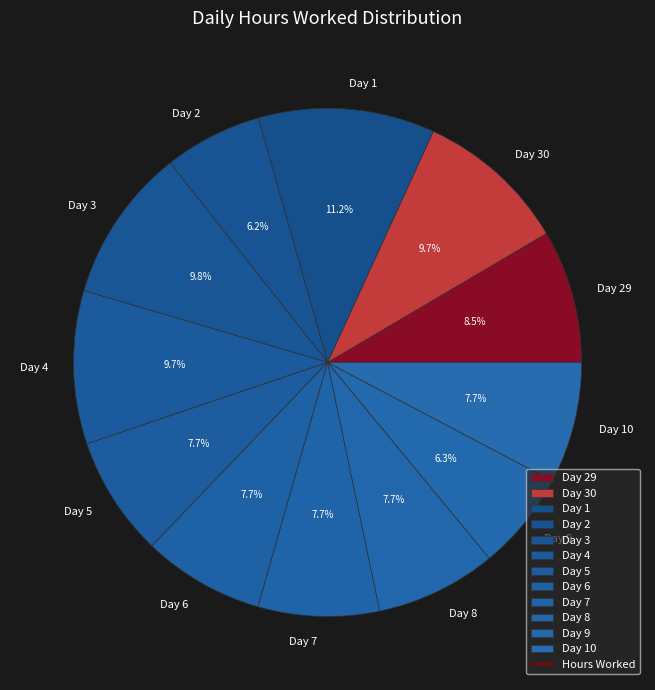

Is it true that Day 9 is 20% of the pie?

False